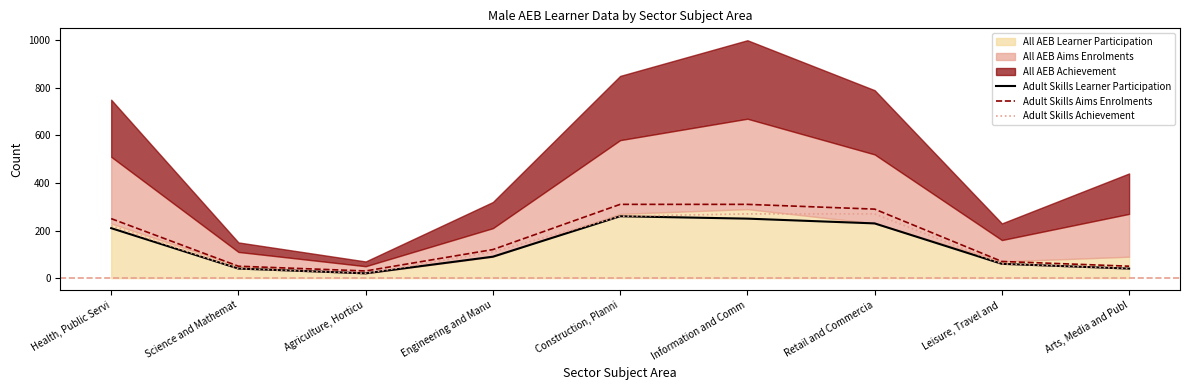

What position from the right is Engineering and Manu?

6